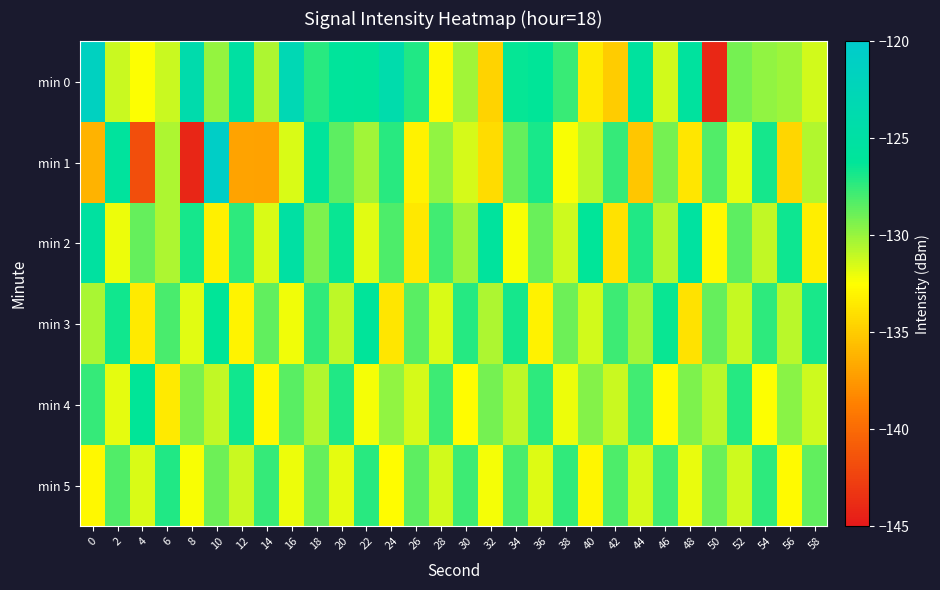

Rank the series by their maximum value, from highest to lowest.

min 1, min 0, min 2, min 3, min 4, min 5